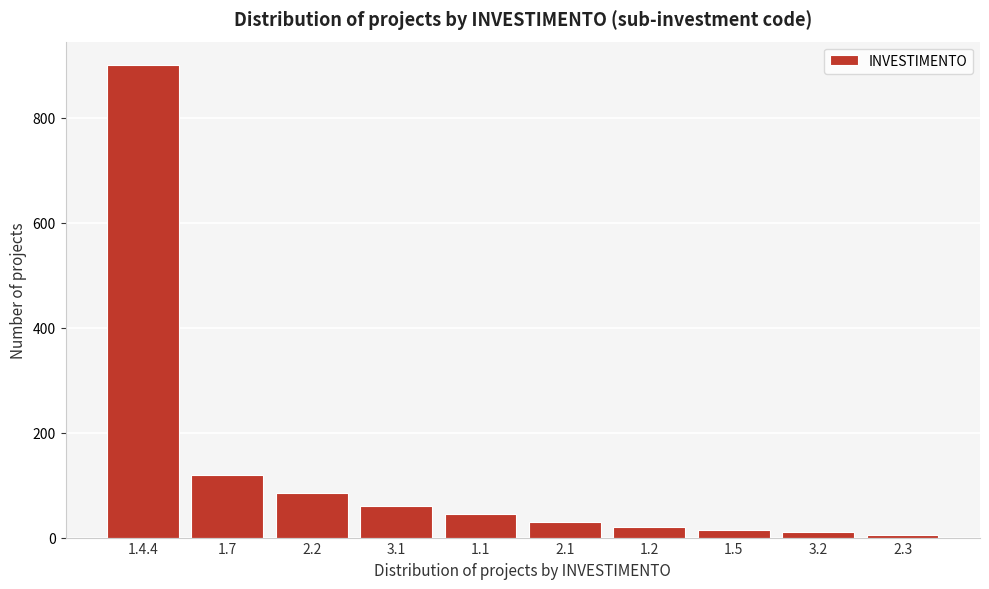

Reading right to left, extract all data points from this chart.

2.3=5	3.2=10	1.5=15	1.2=20	2.1=30	1.1=45	3.1=60	2.2=85	1.7=120	1.4.4=900